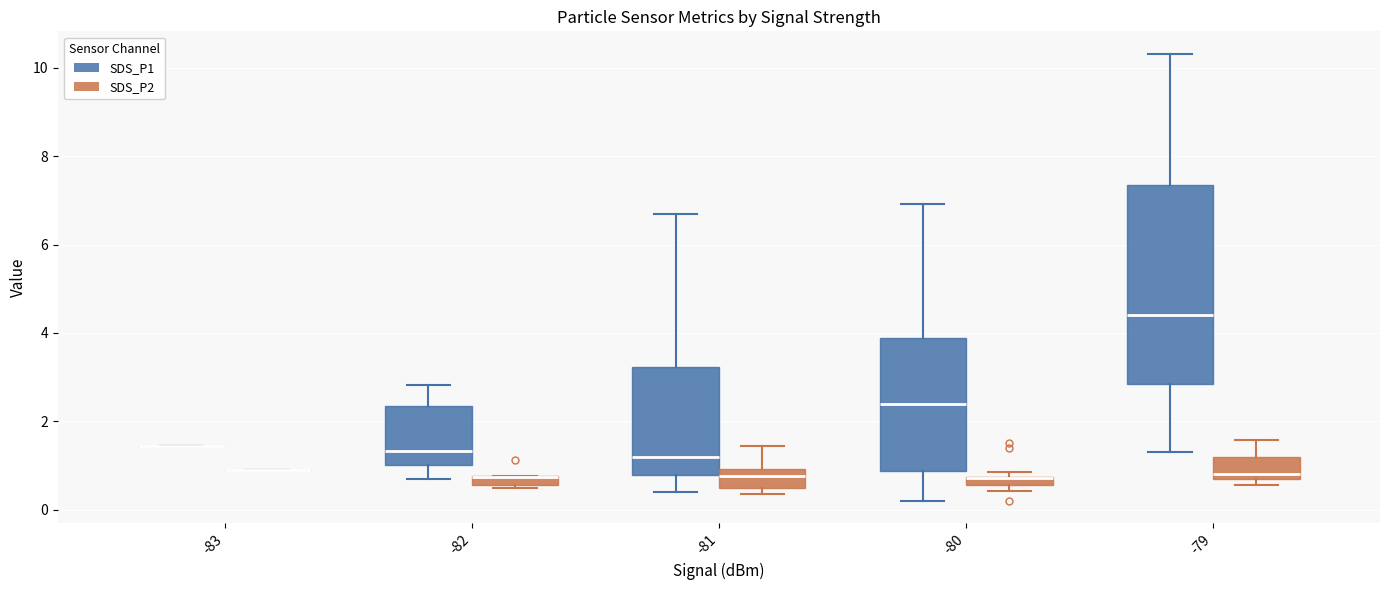

Which box is the tallest, from its lower edge to its upper edge?

-79 (SDS_P1)